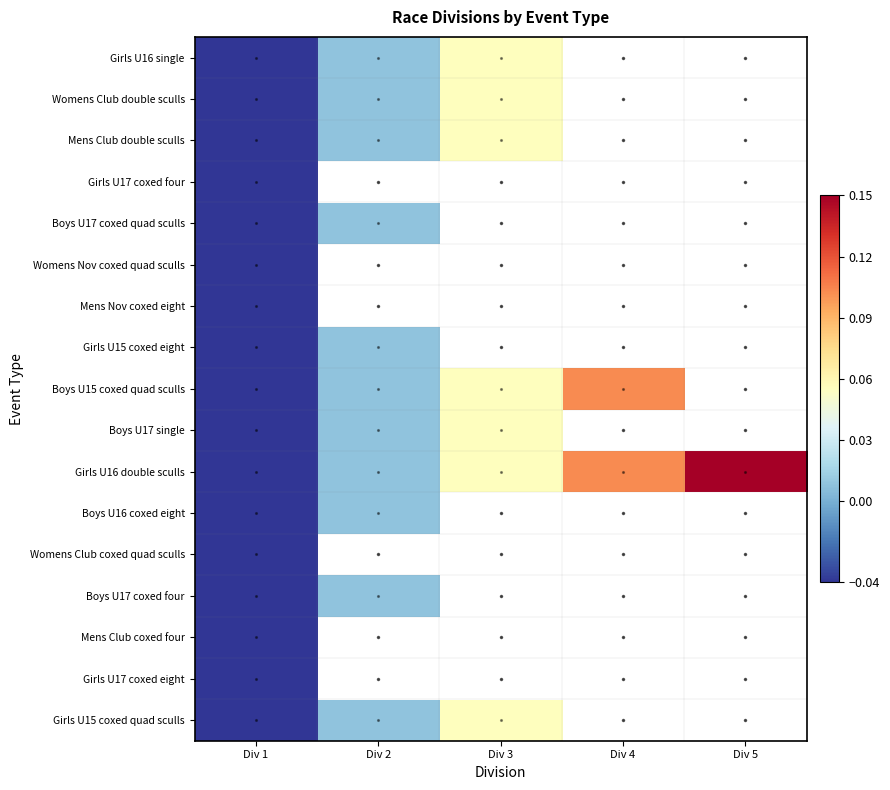

The value of Boys U17 coxed four at Div 1 is -0.0. True or false?

True